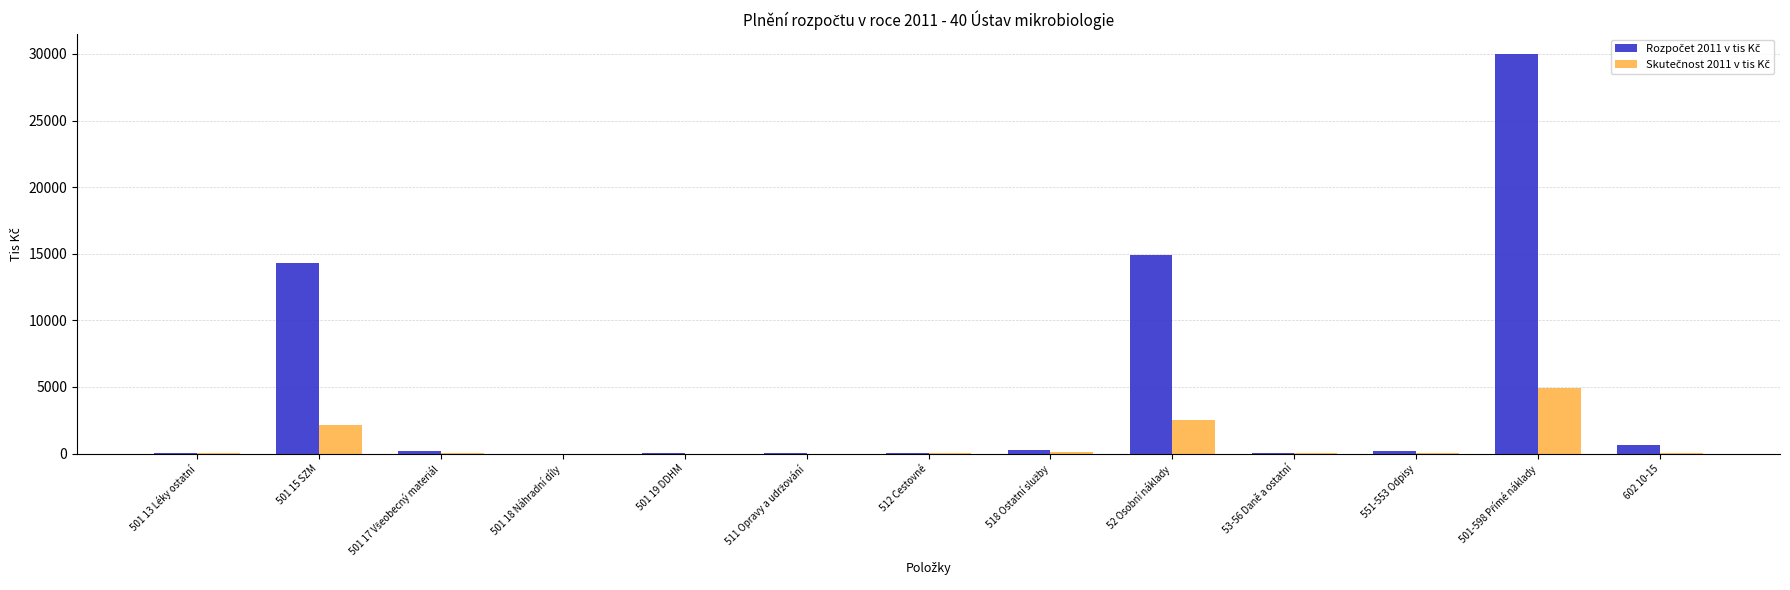

Are the bars horizontal?

No